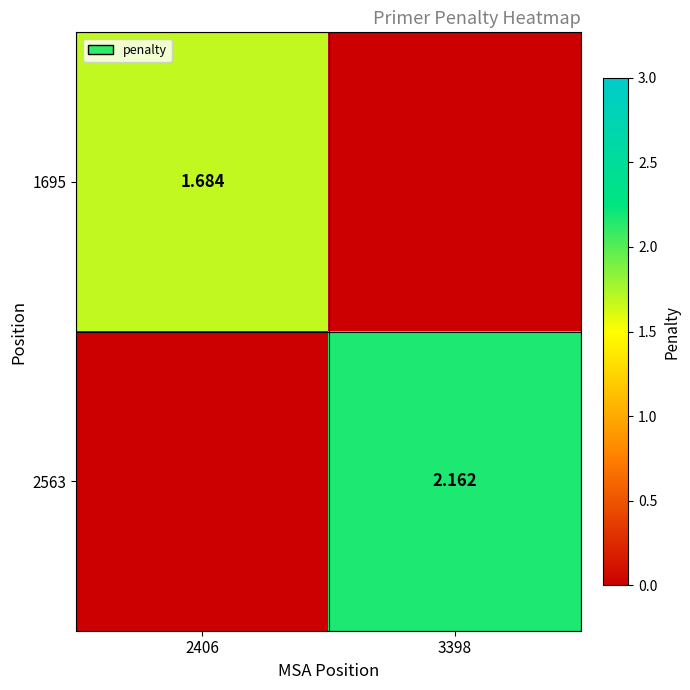

At how many categories does at least one series exceed 1?

2